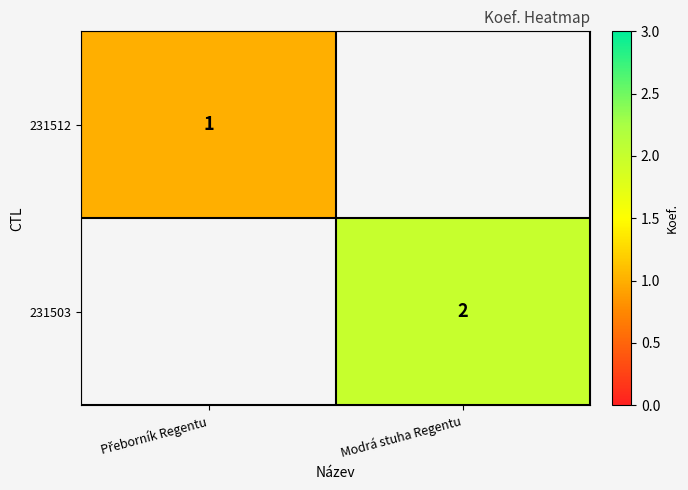

The value of 231503 at Modrá stuha Regentu is 2. True or false?

True